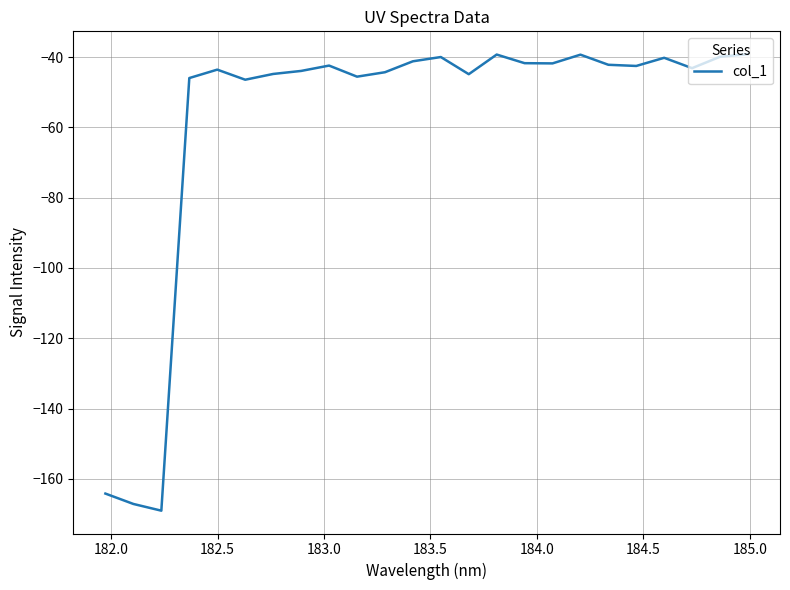

What is the difference between the maximum and minimum values?

129.9